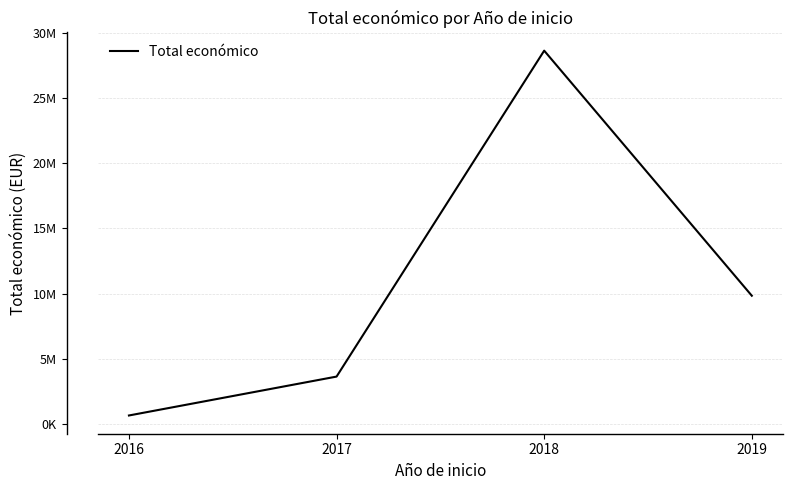

Does the chart have visible grid lines?

Yes